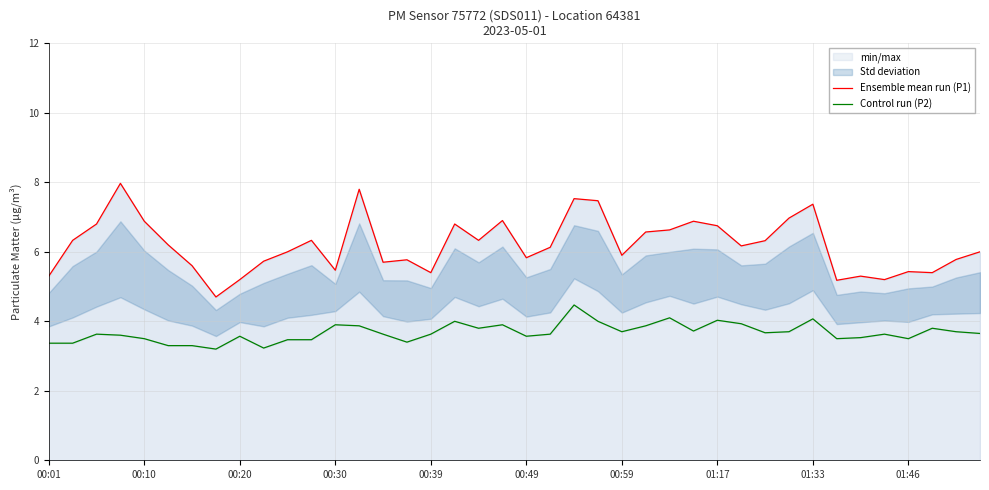

Count the number of categories in the chart.

40